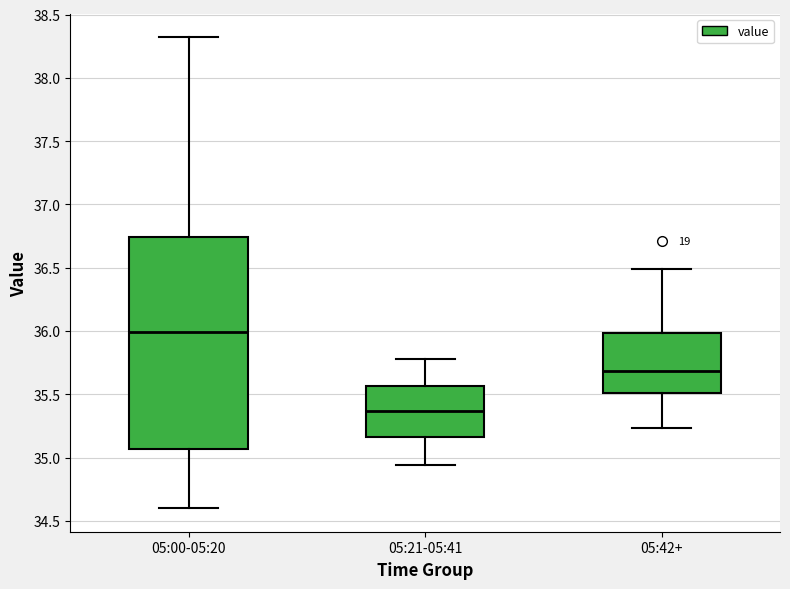

Which box's median line is the lowest?

05:21-05:41